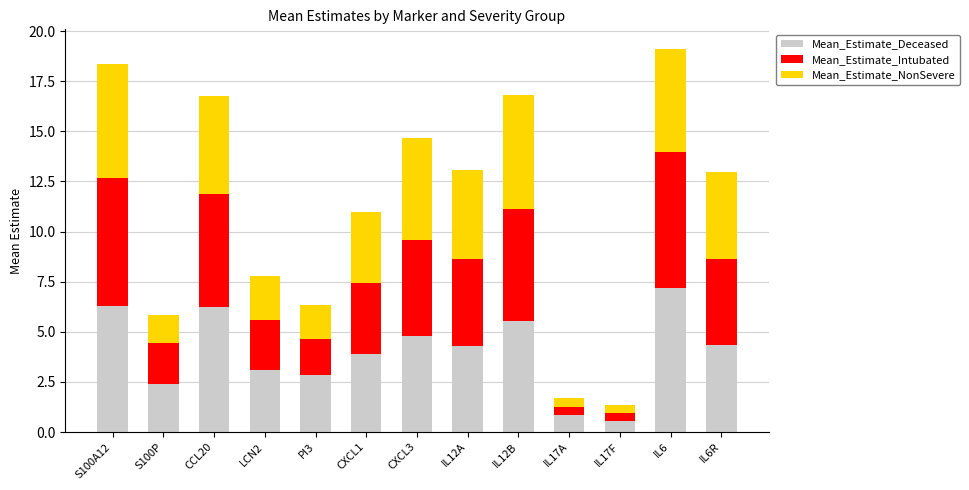

Are the bars horizontal?

No